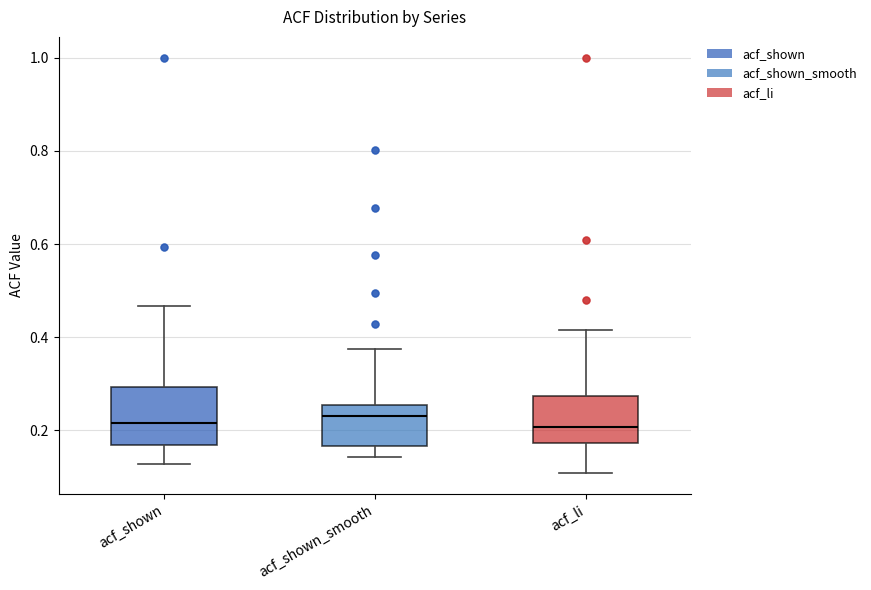

Reading left to right, read every box against the y-axis: the position of its median line, the range the box covers, and the ends of its whiskers. The values are not printed on the chart, so give them approximately, as read against the axis.

acf_shown: median 0.22, box 0.16 to 0.30, whiskers 0.12 to 0.46
acf_shown_smooth: median 0.24, box 0.16 to 0.26, whiskers 0.14 to 0.38
acf_li: median 0.20, box 0.18 to 0.28, whiskers 0.10 to 0.42